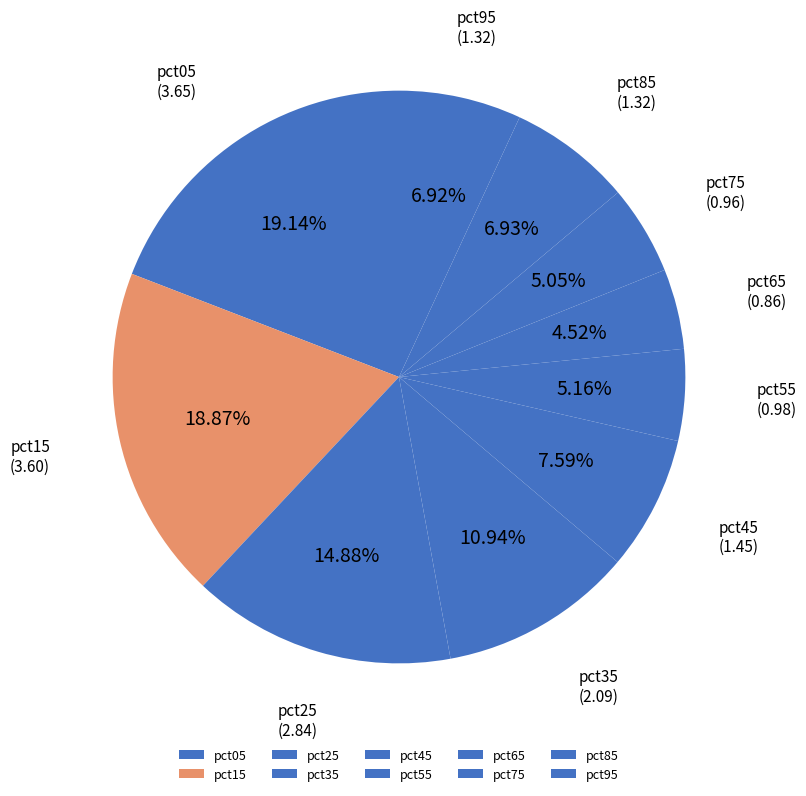

How many segments does this pie chart have?

10